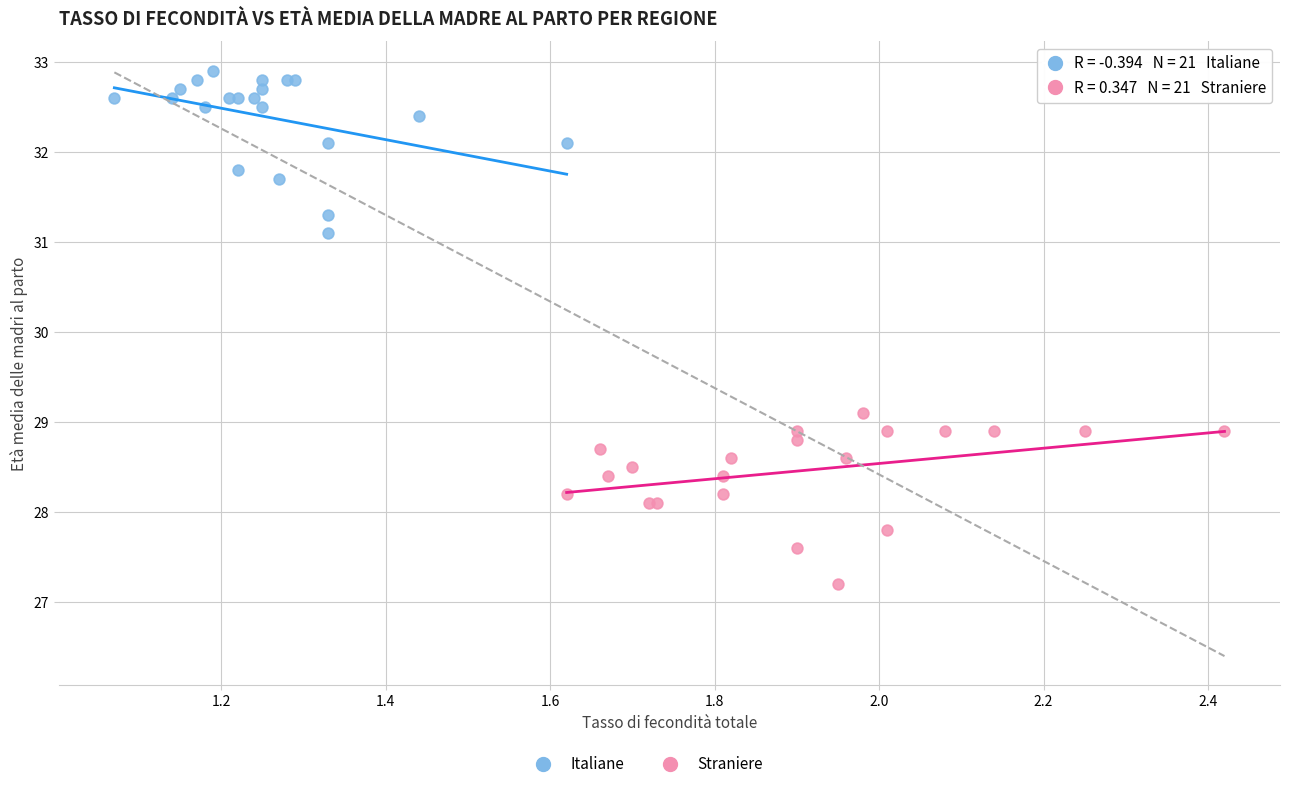

Which series has the widest spread of Y values?

Straniere